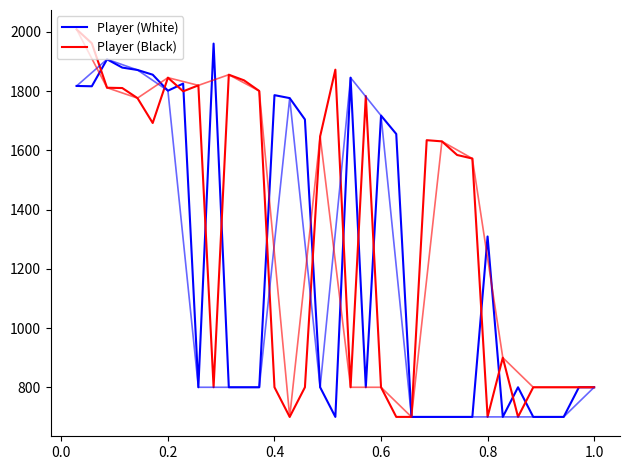

Is this an area chart (filled region under the line)?

No